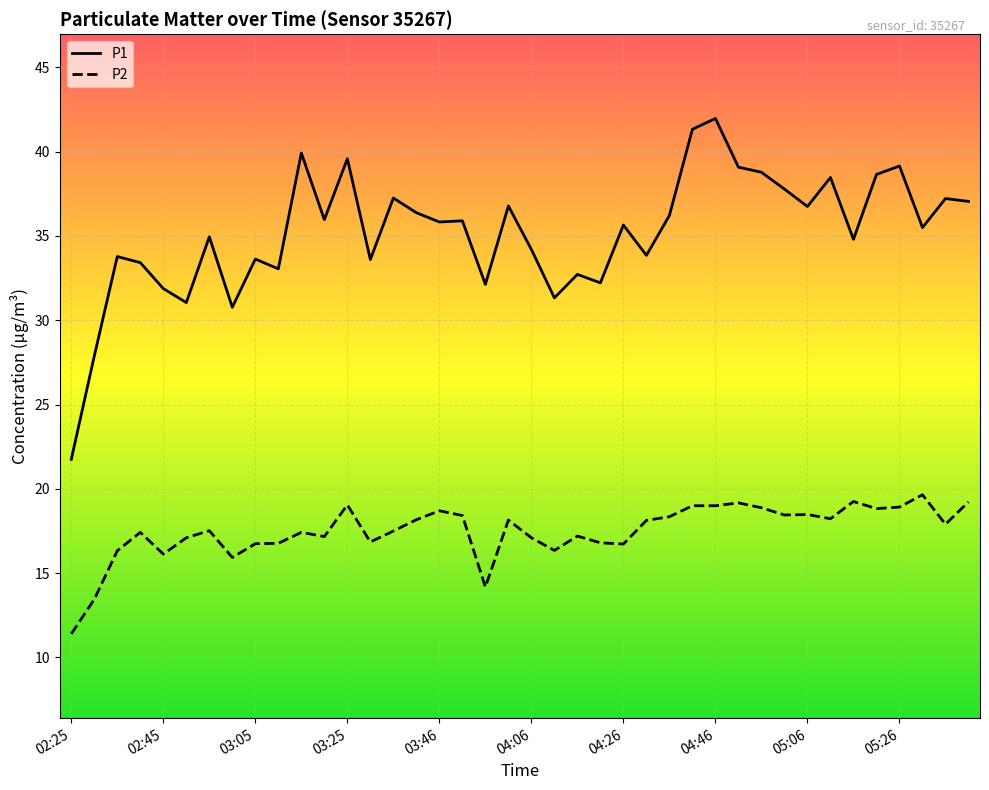

True or false: P2 and P1 cross at least once.

False